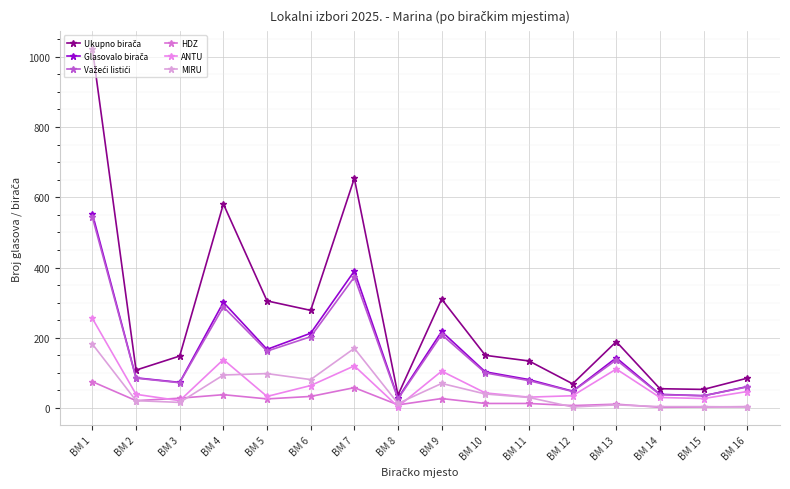

True or false: Ukupno birača and Glasovalo birača cross at least once.

False